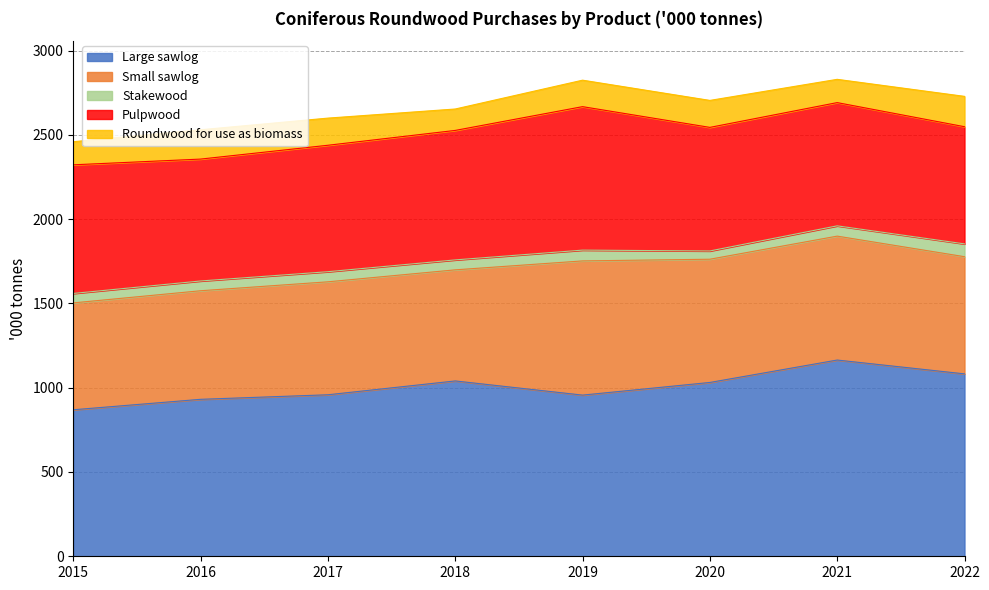

Which series changed the most between 2015 and 2021?

Large sawlog